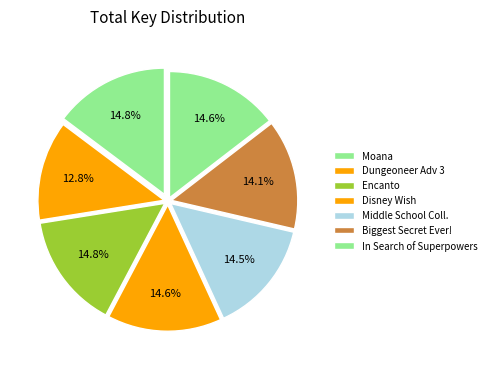

Count the number of slices in the pie.

7